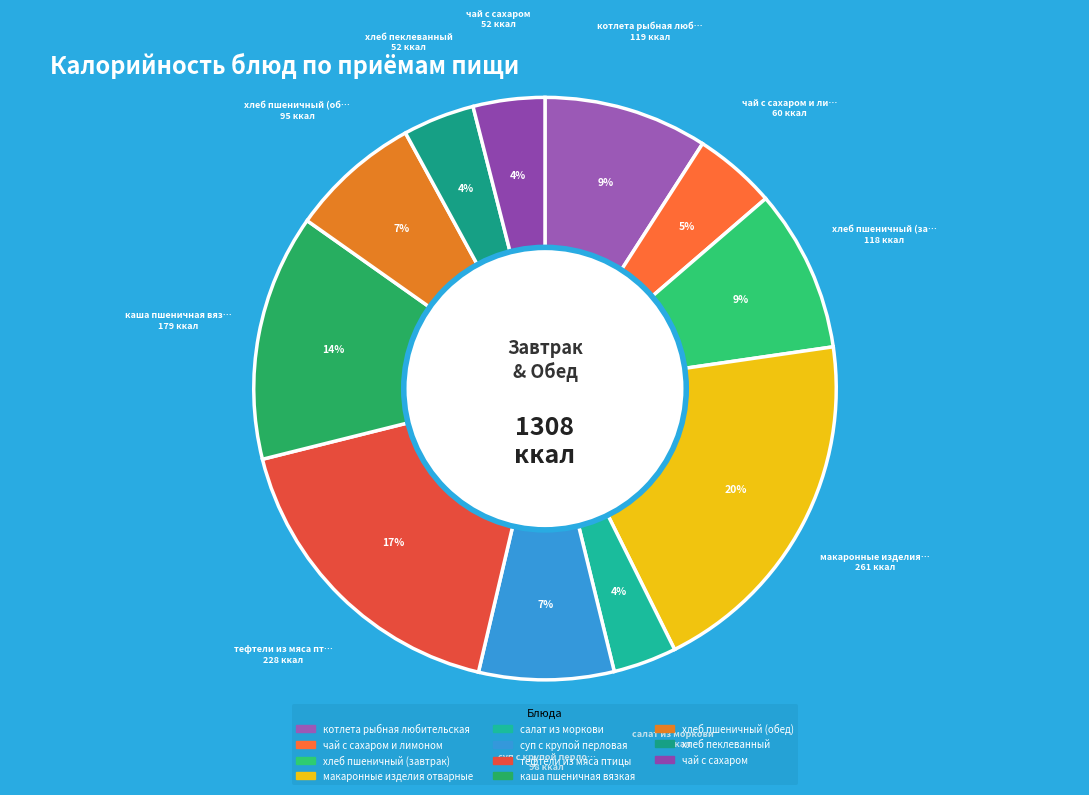

What is the smallest slice in the pie chart?

салат из моркови